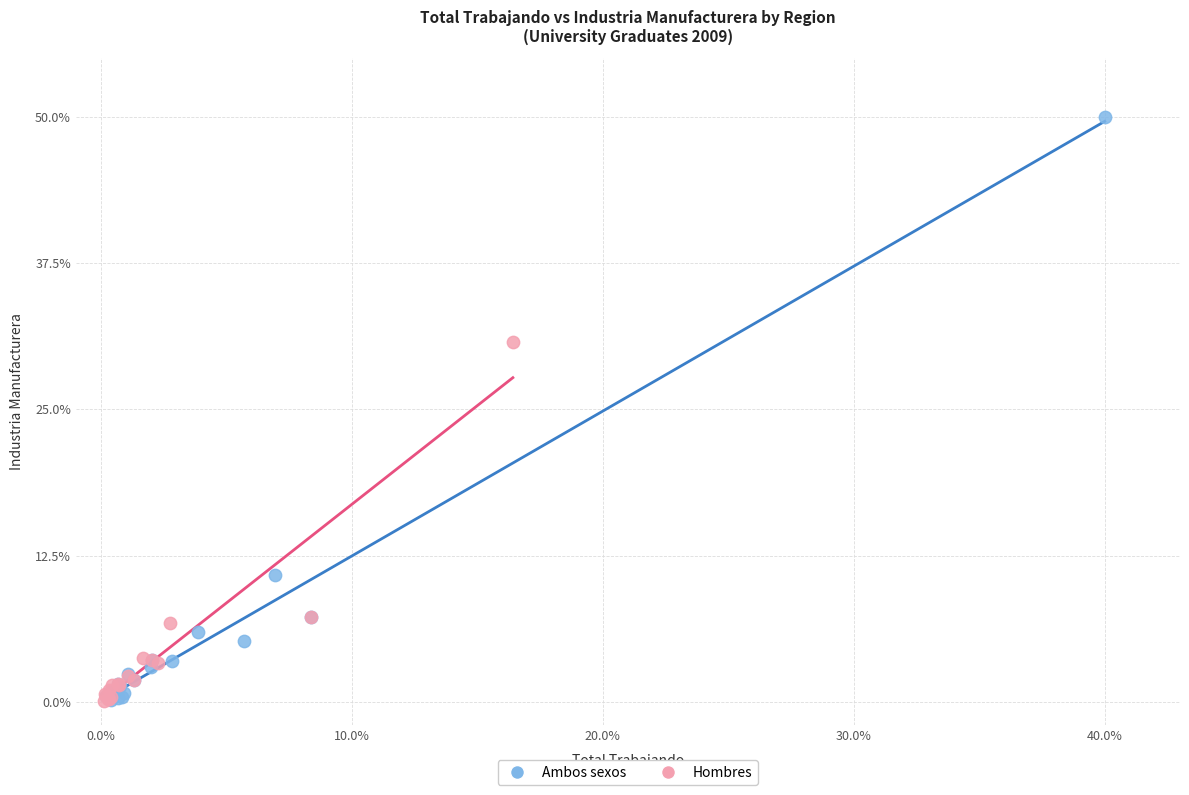

What are all the series names shown in the legend?

Ambos sexos, Hombres